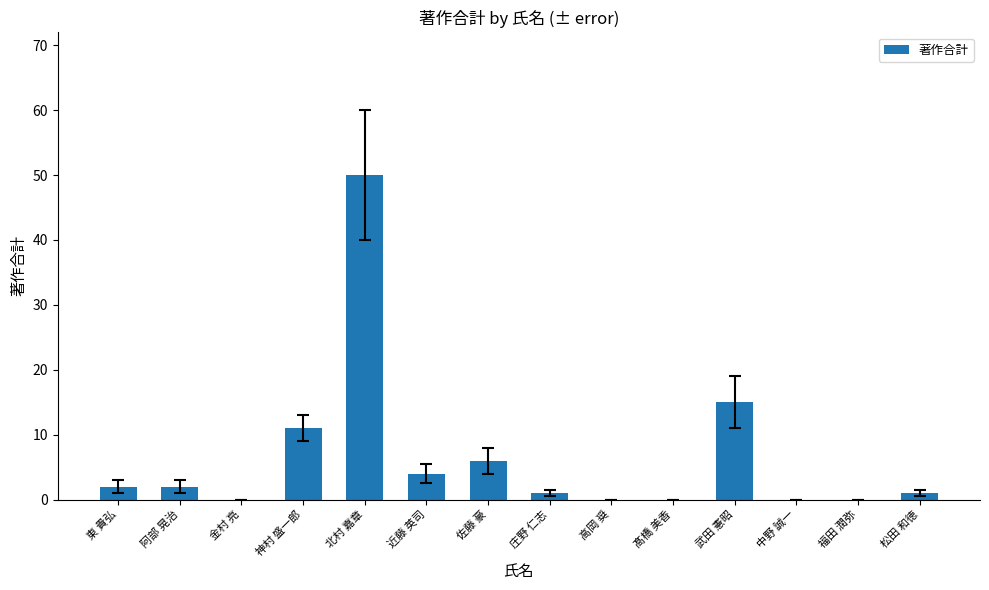

Count the number of categories in the chart.

14